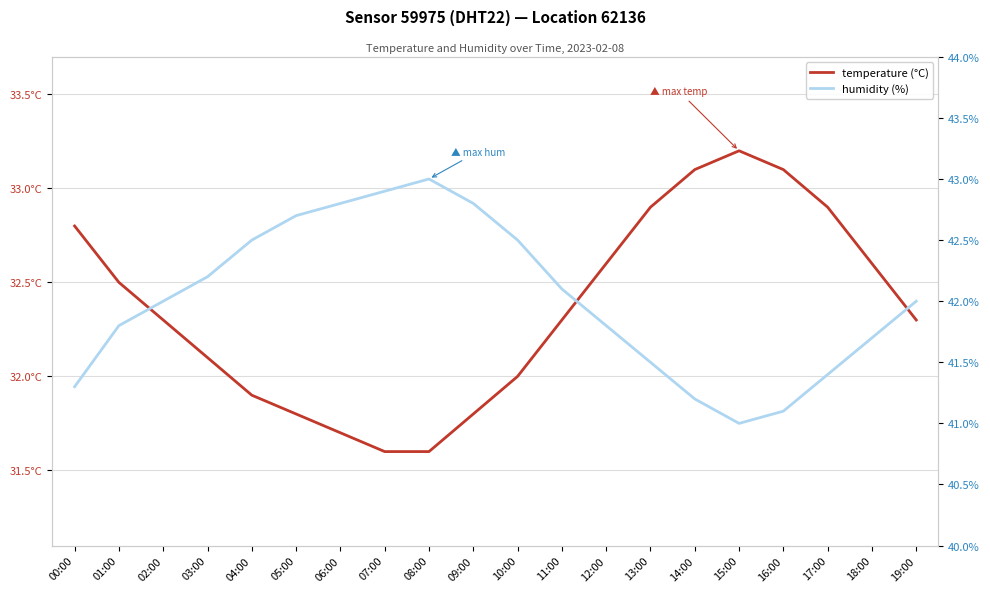

What are all the series names shown in the legend?

temperature, humidity